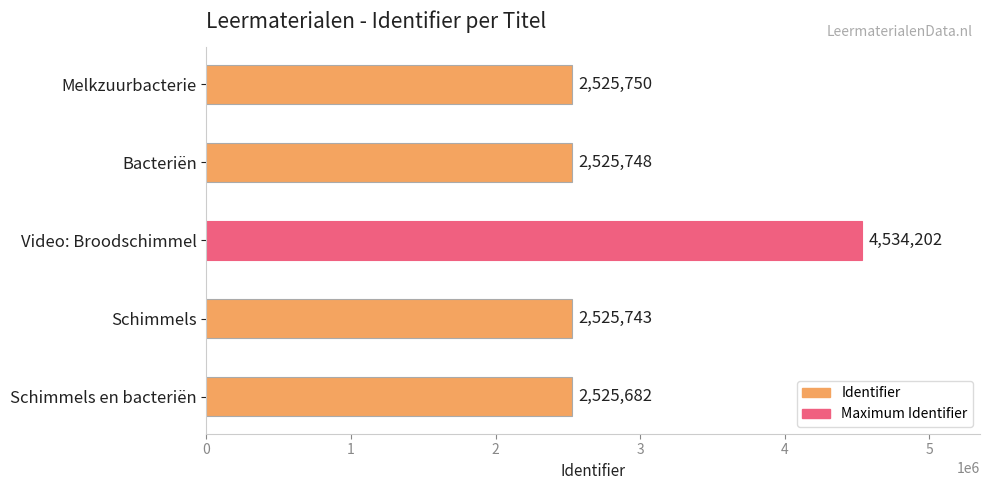

Where is the data nearest to the value 3529942?

Melkzuurbacterie